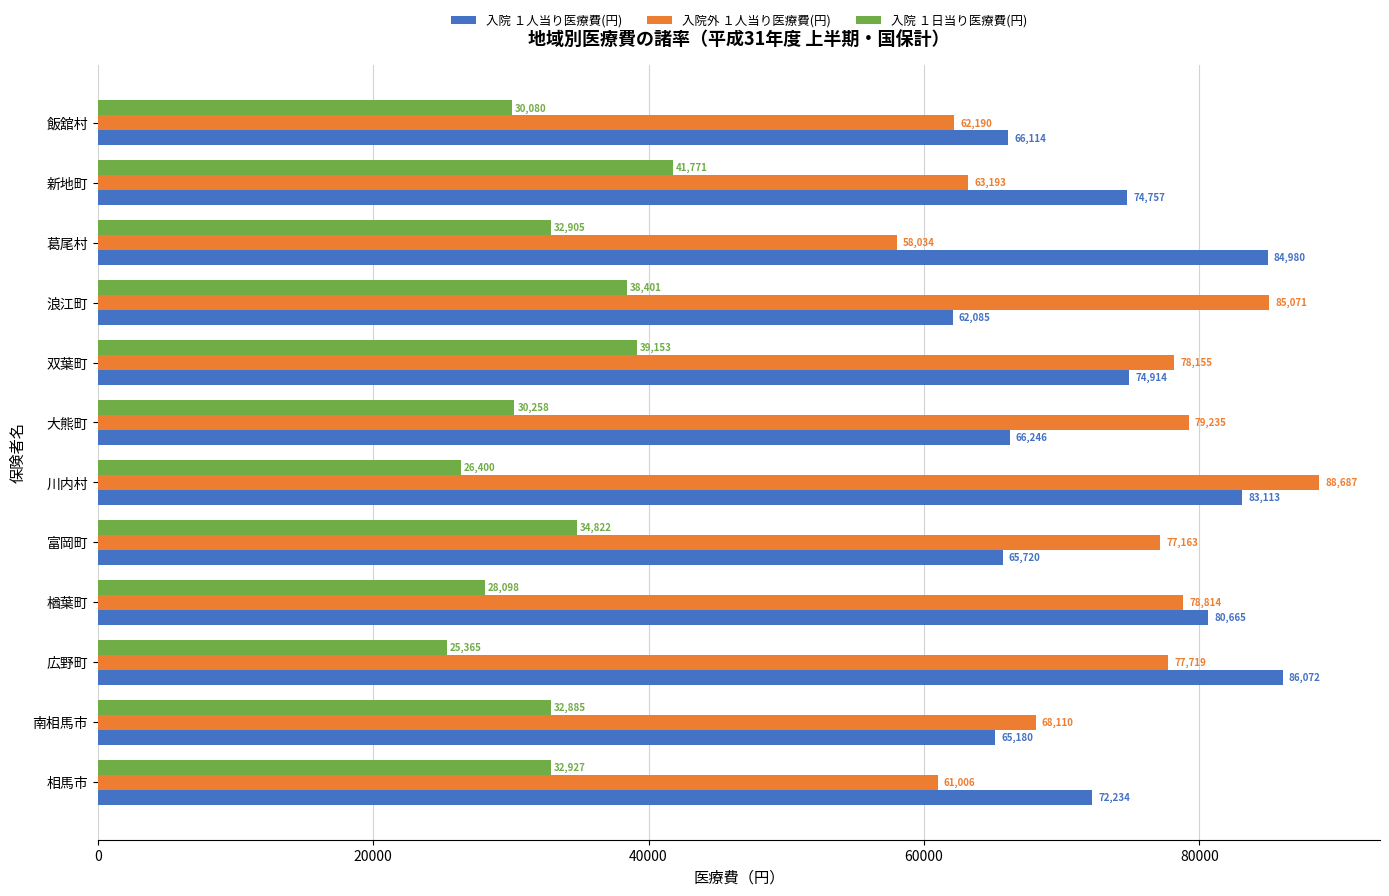

Read the 入院外 １人当り医療費(円) value at 浪江町.

85071